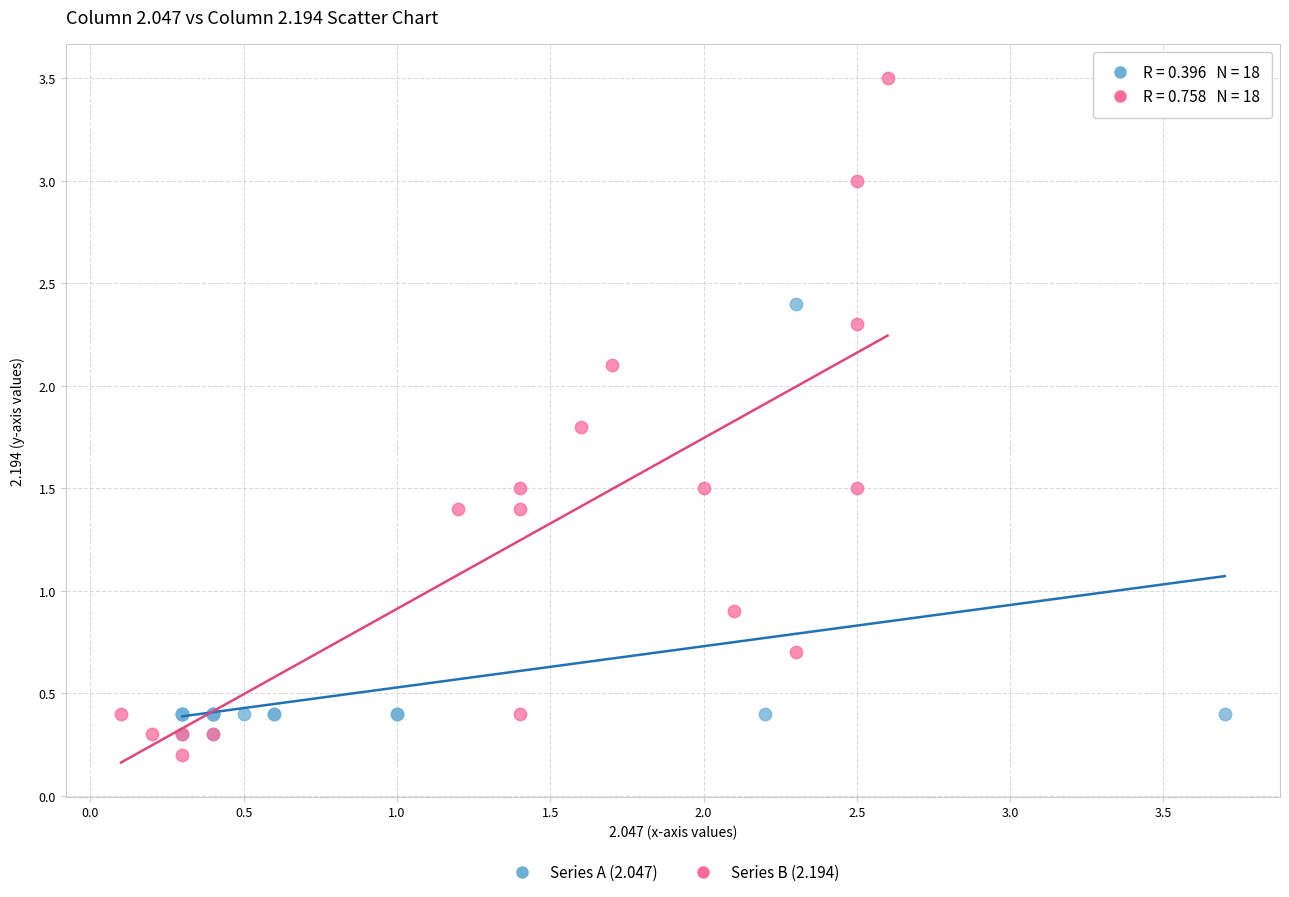

Which series has the largest Y range (max minus min)?

Series B (2.194)